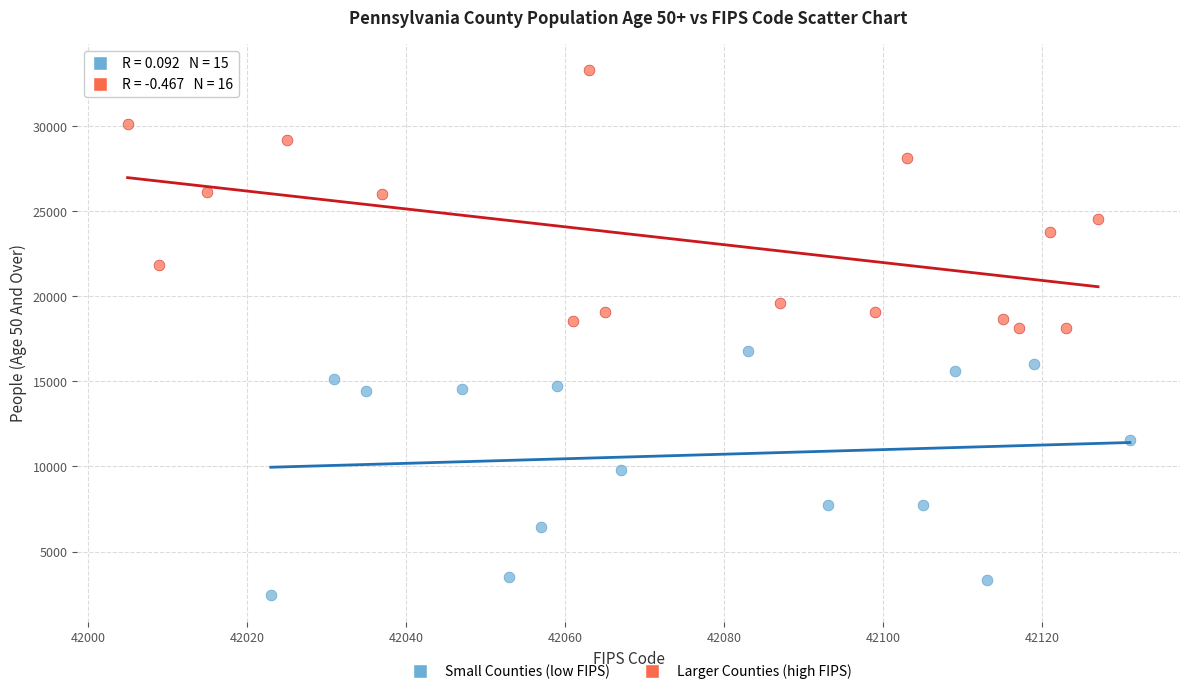

Which series reaches the minimum Y coordinate?

Small Counties (low FIPS)